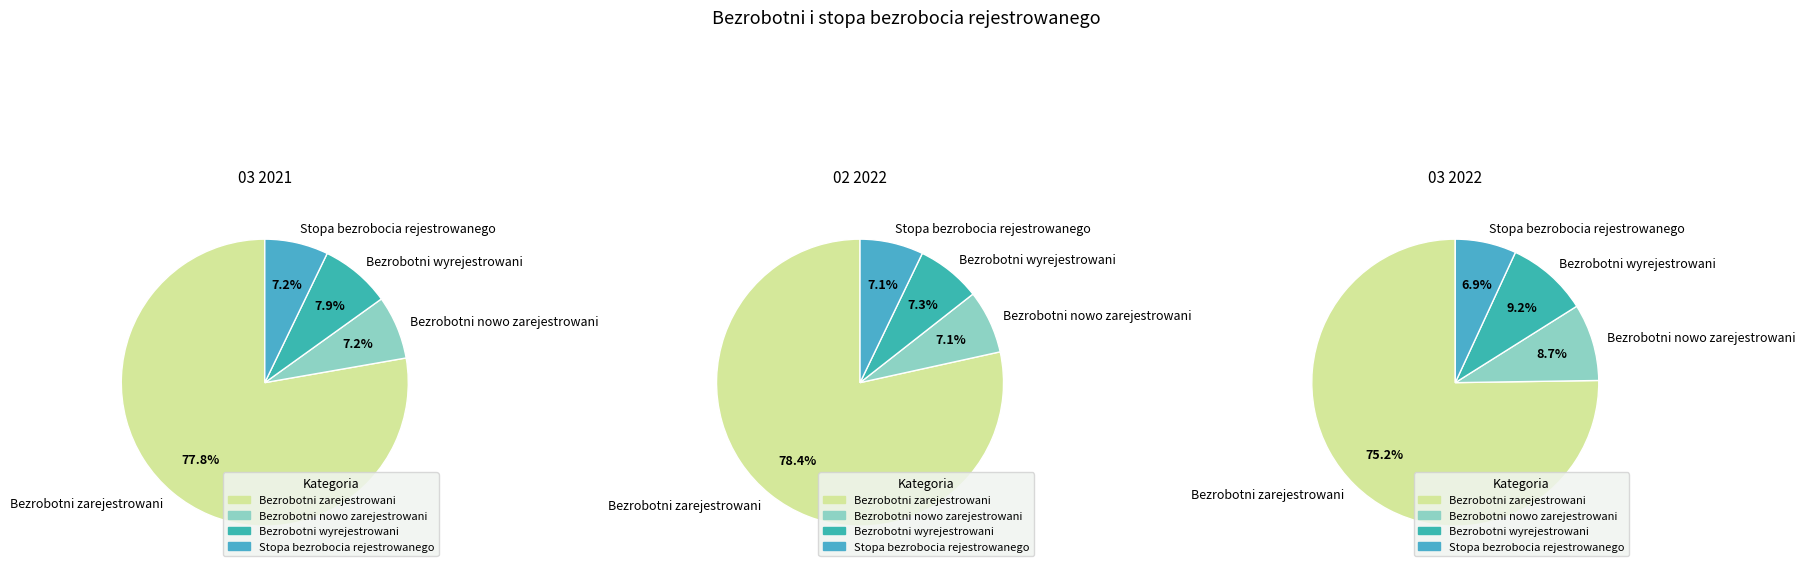

True or false: Bezrobotni zarejestrowani accounts for 75% of the total.

True